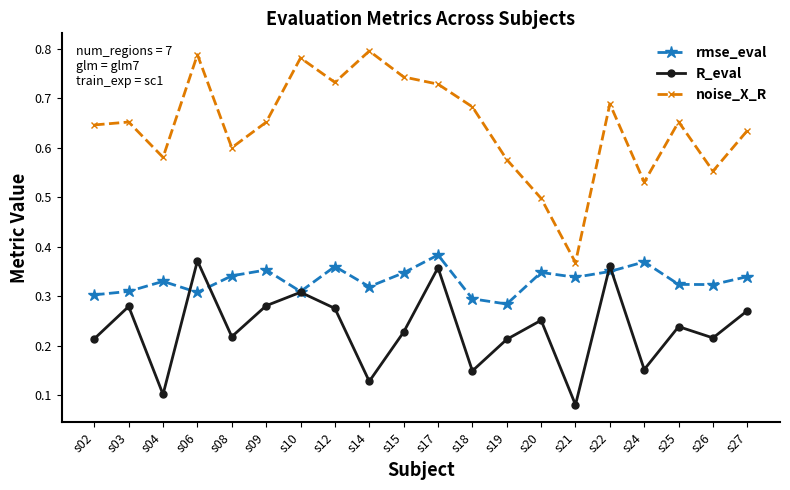

How many R_eval values are between 0 and 1?

20